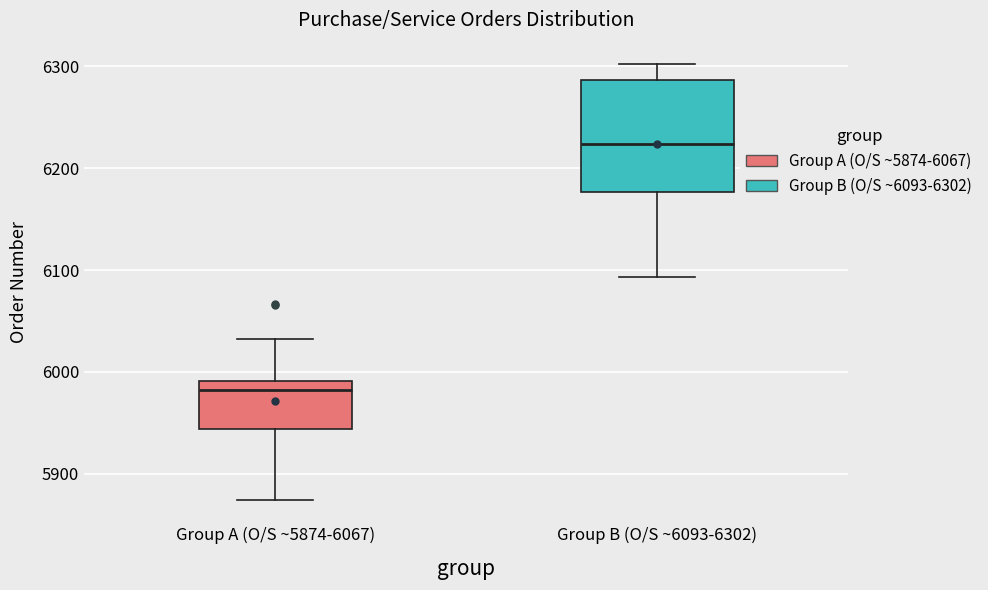

Which box has the highest median line?

Group B (O/S ~6093-6302)